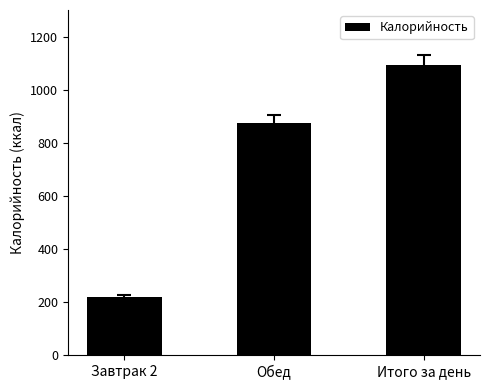

At which category does the chart reach its peak across all series?

Итого за день